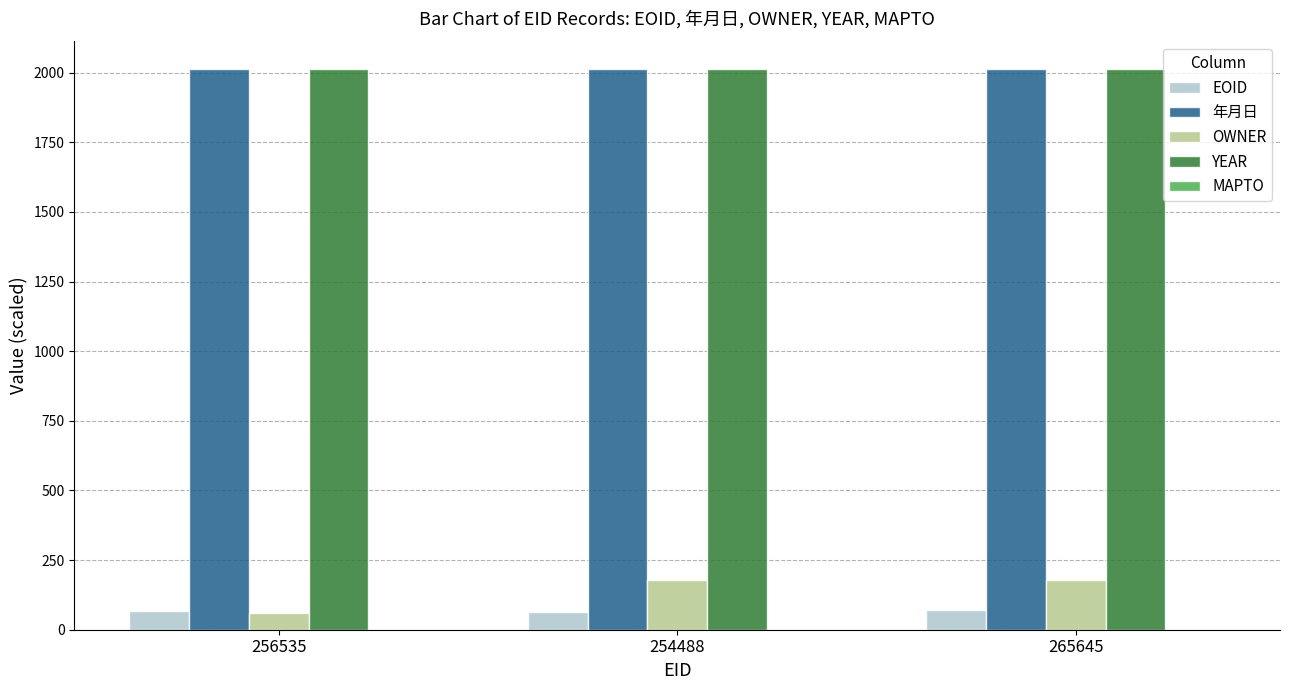

How many groups of bars are there?

3